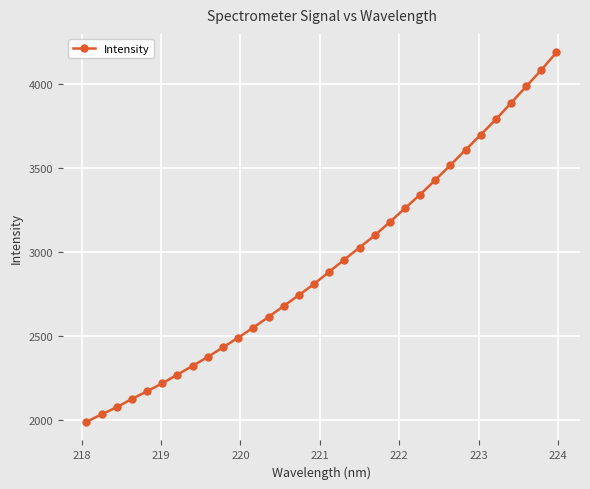

What is the difference between the second highest and second lowest values?

2051.0